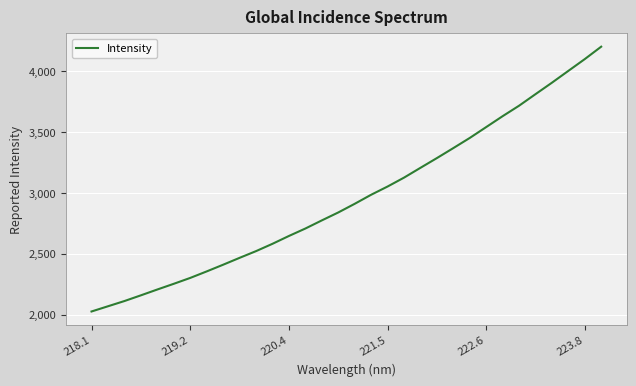

What is the minimum value shown in the chart?

2025.8